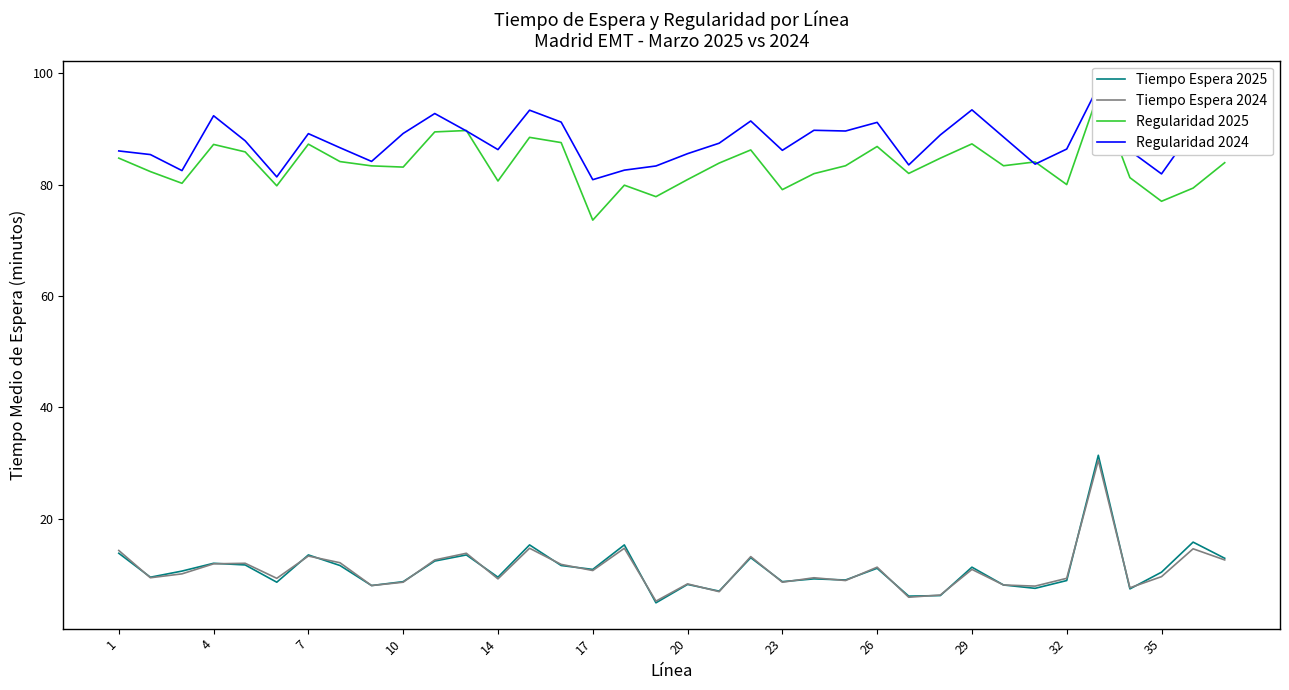

Rank the series at 19 from highest to lowest value.

Regularidad 2024, Regularidad 2025, Tiempo Espera 2025, Tiempo Espera 2024